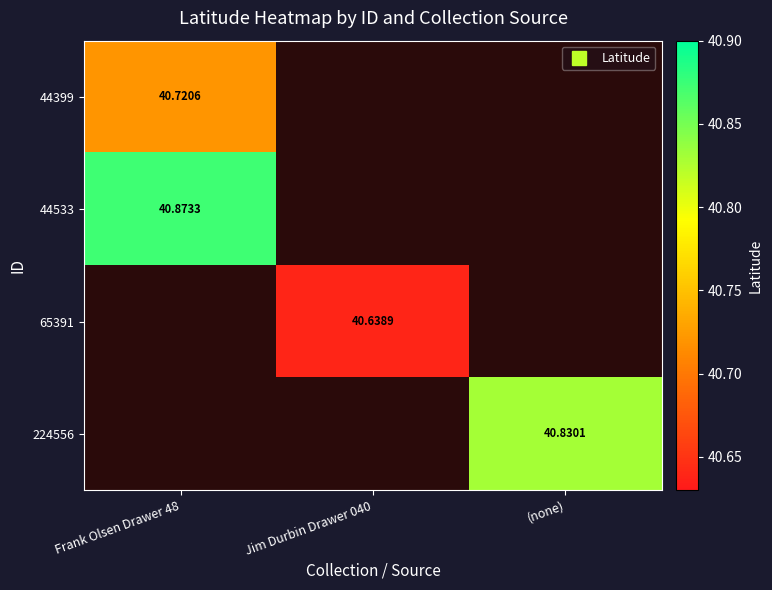

Is it true that 44399 equals 40.7 at Frank Olsen Drawer 48?

True